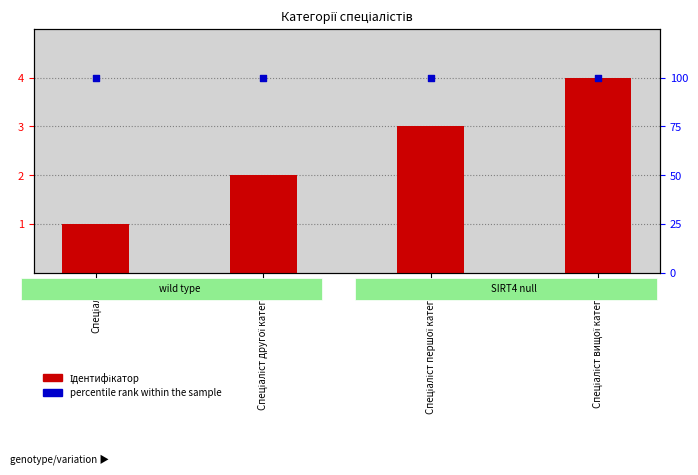

Which series has the largest total across all categories?

percentile rank within the sample